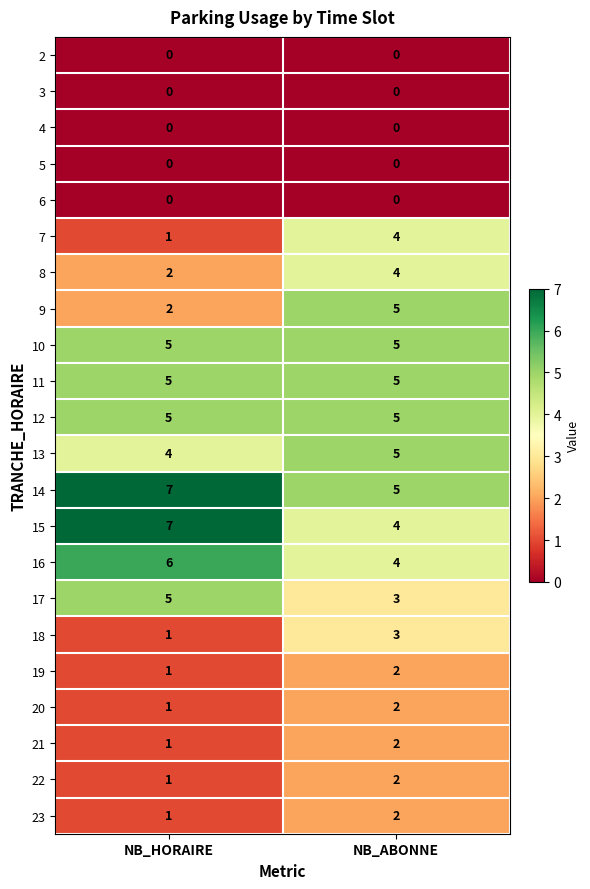

What is the sum of the 12 values at NB_ABONNE and NB_HORAIRE?

10